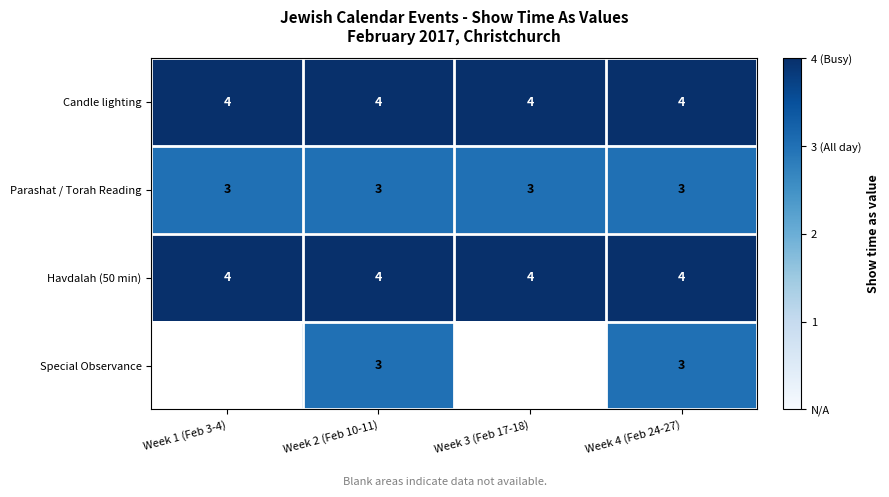

What is the sum of all Candle lighting values?

16